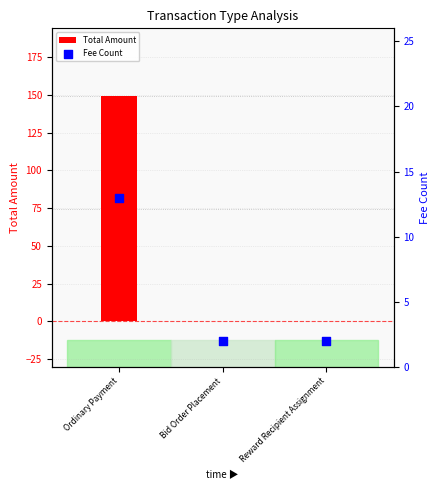

At which category is the sum across all series the highest?

Ordinary Payment